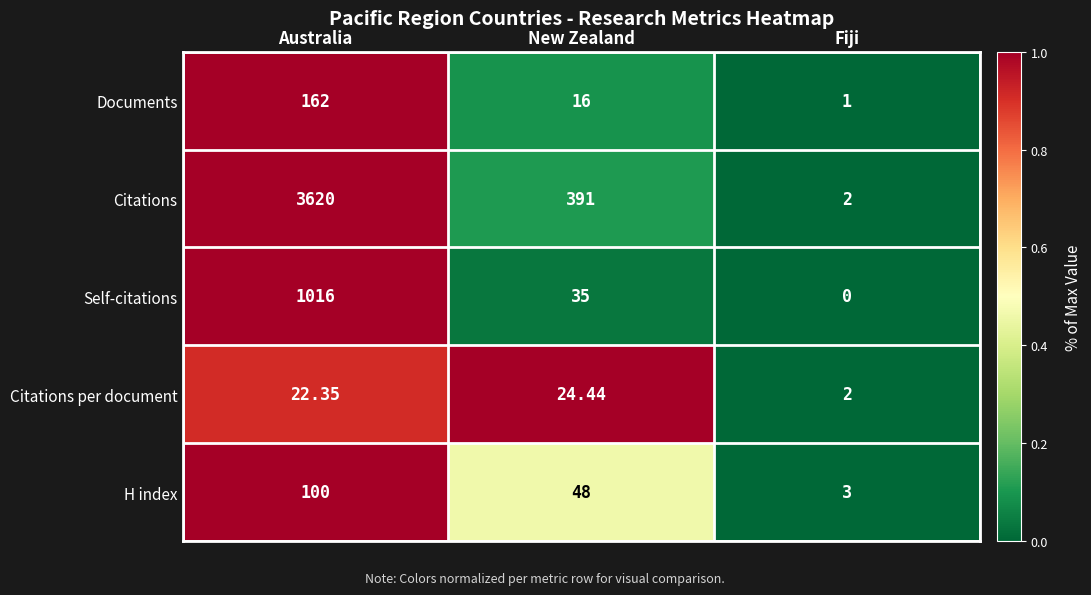

What is the total value across all series at New Zealand?

514.4